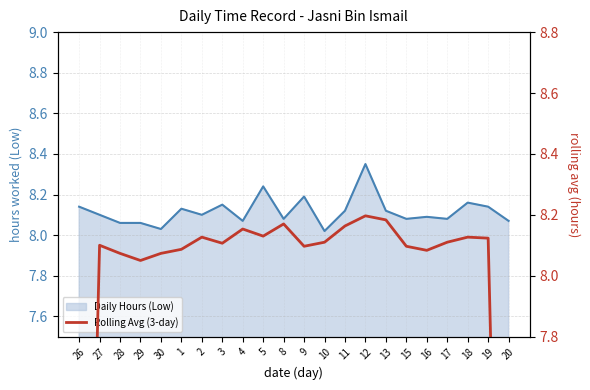

True or false: the data shows 11.0 at 11.

False